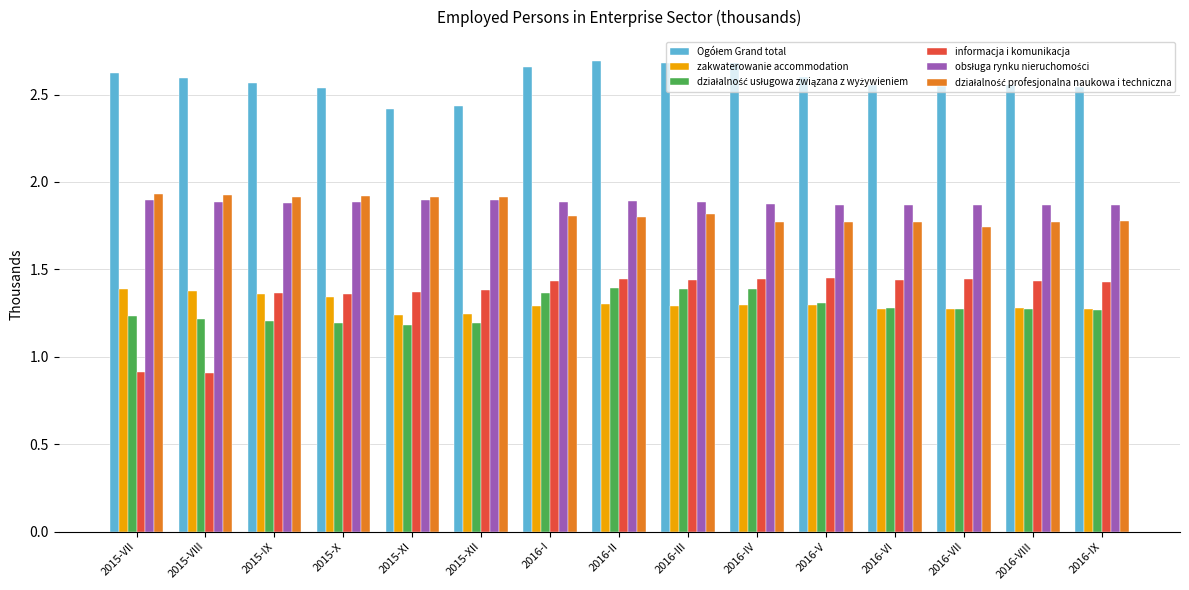

Which series has the widest spread of values?

informacja i komunikacja